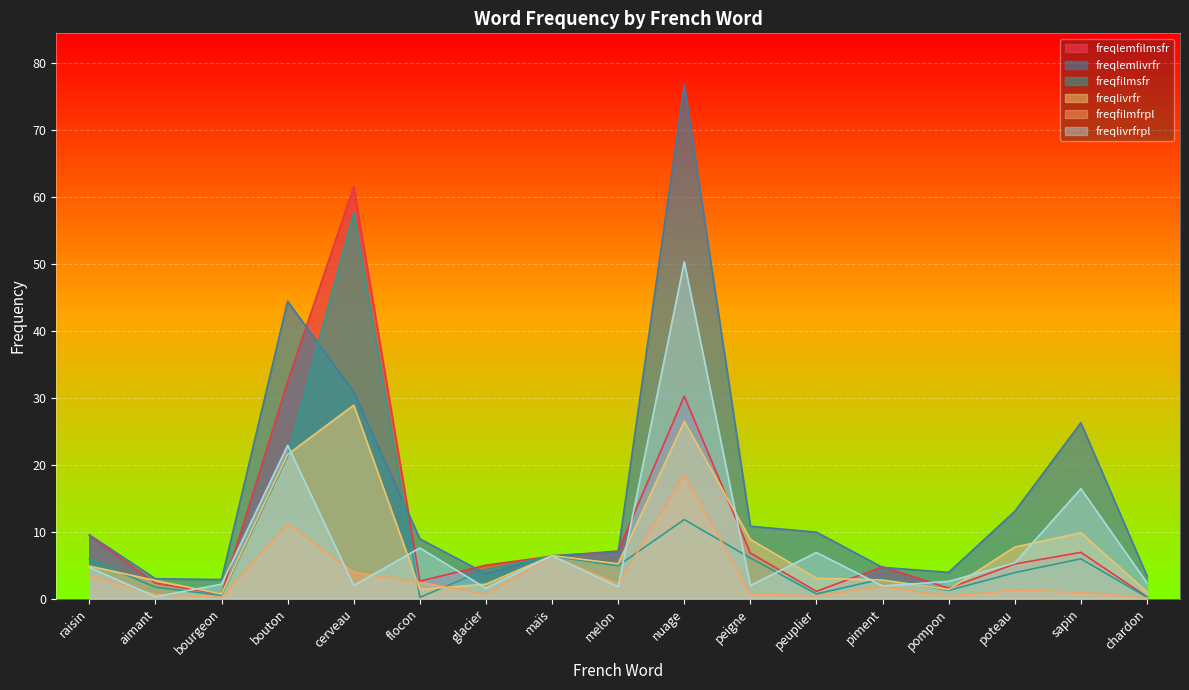

True or false: freqlemlivrfr and freqlivrfrpl intersect in this chart.

False